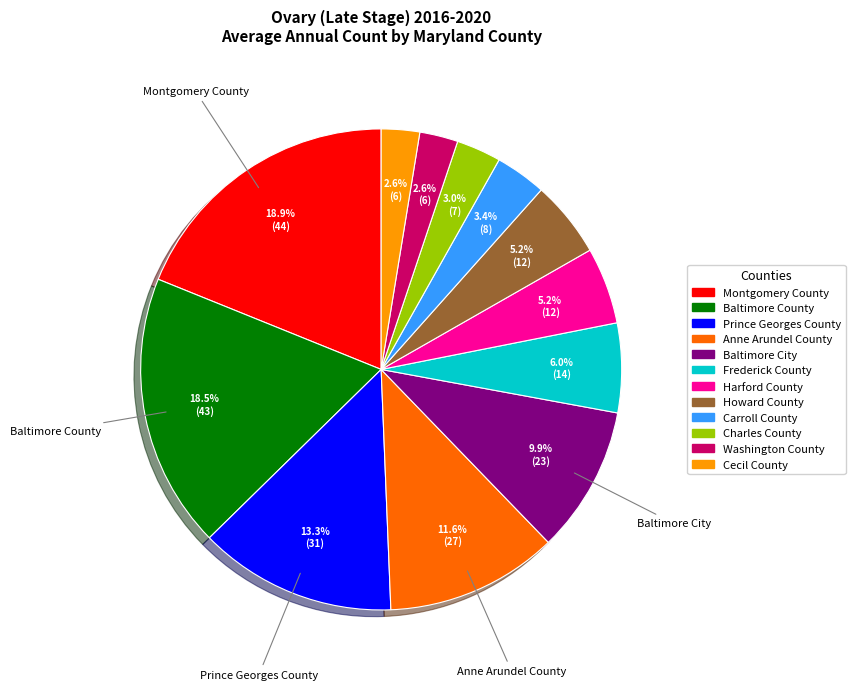

Is Frederick County the majority of the pie?

No